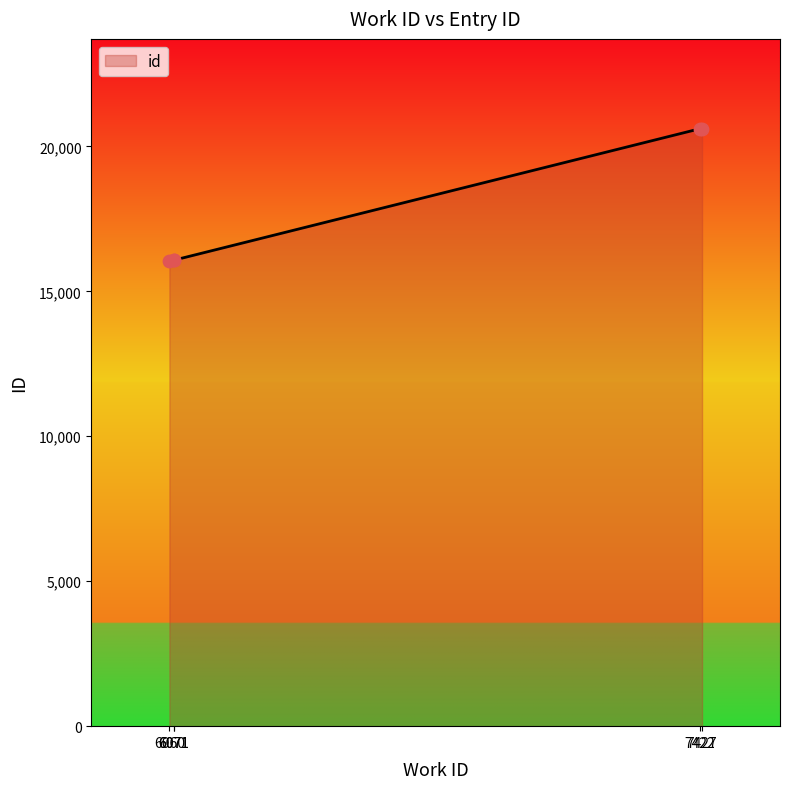

Between 6071 and 7427, which is larger?

7427